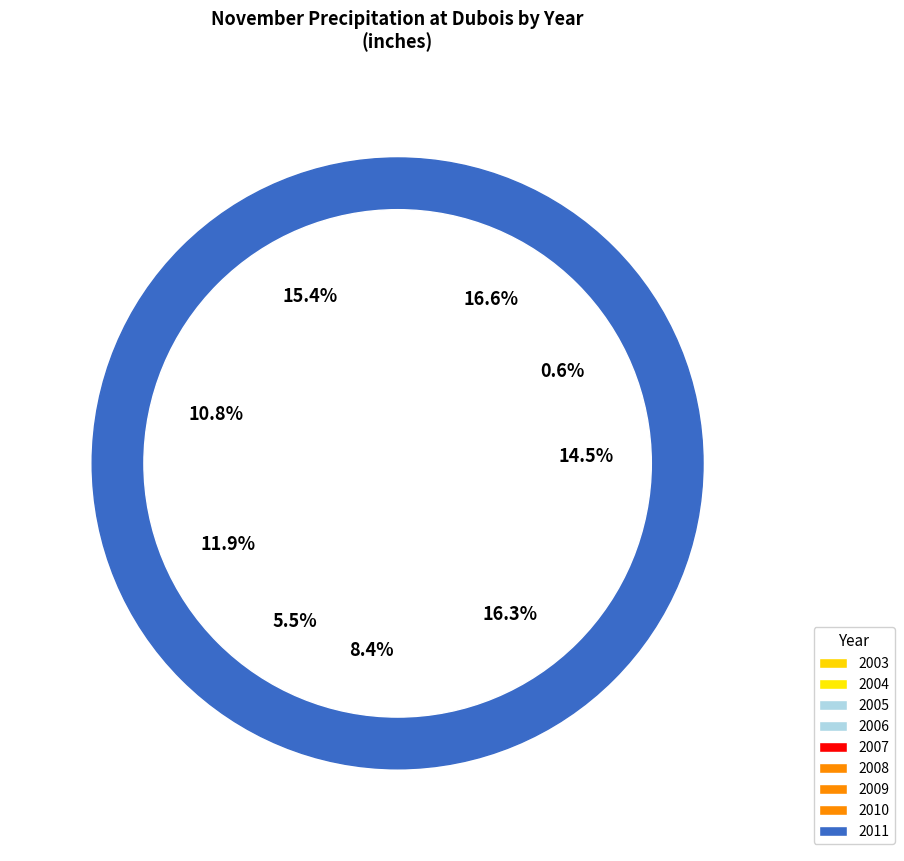

How many slices are in this pie chart?

9